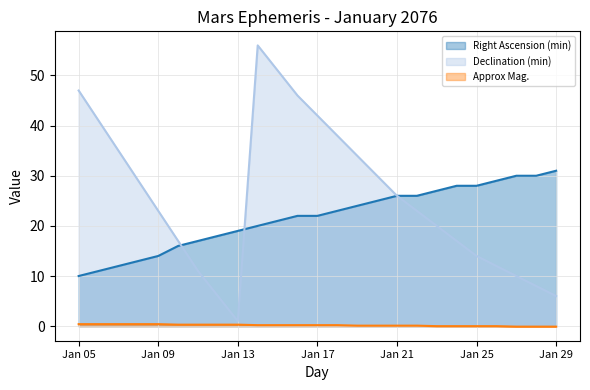

Which category has the lowest value in the Right Ascension (min) series?

Jan 05